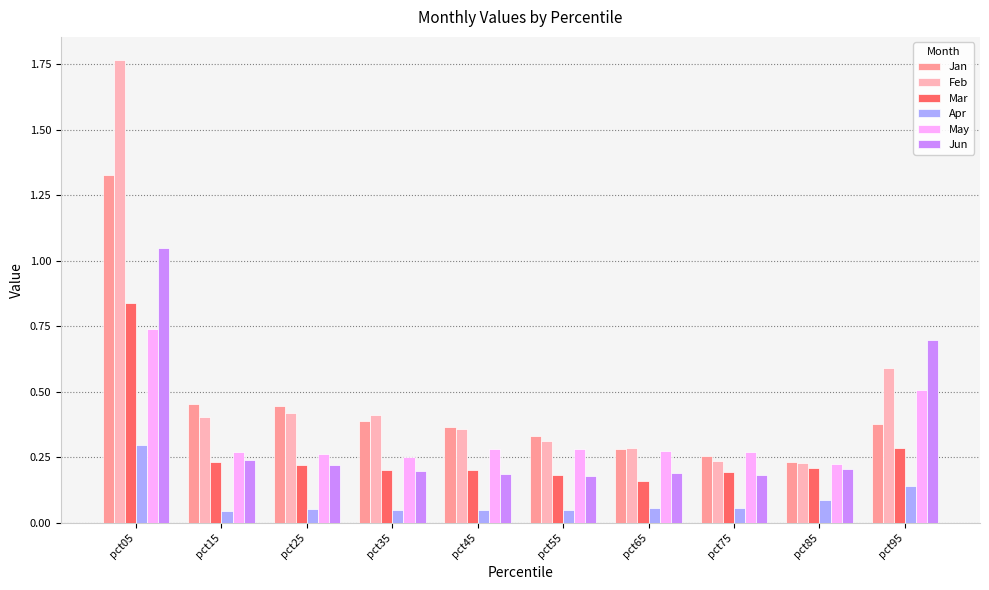

Is the value of Mar at pct65 greater than the value of Jan at pct05?

No